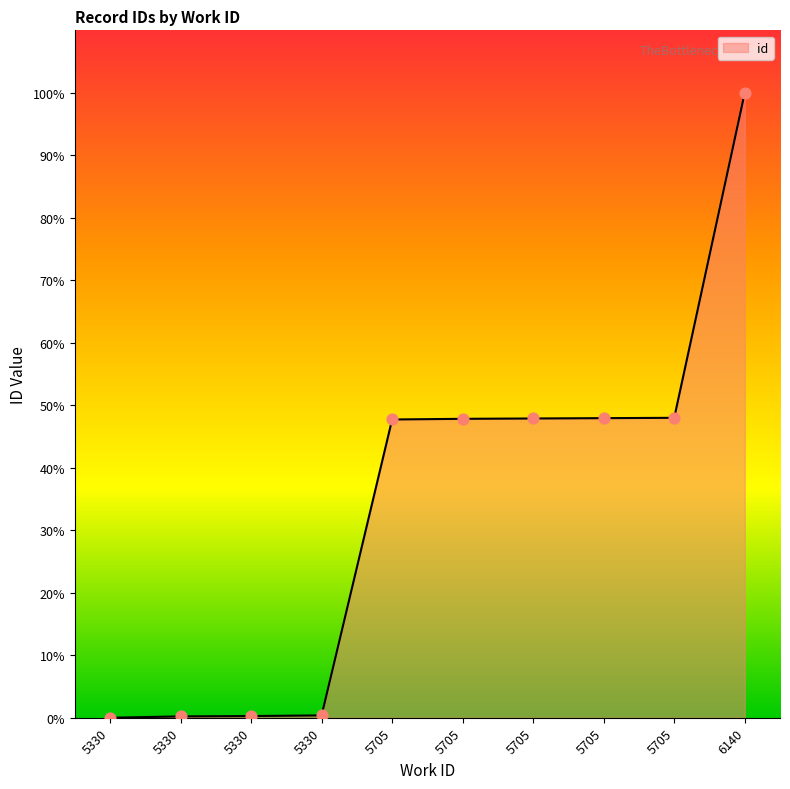

What is the change in value from 5705 to 5705?

+0.1